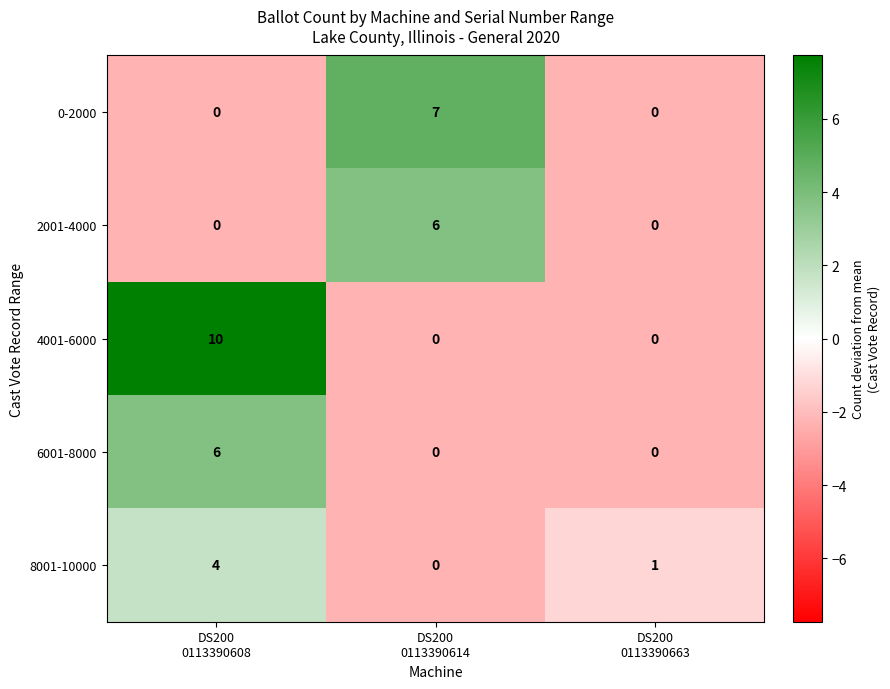

What is the greatest value displayed?

10